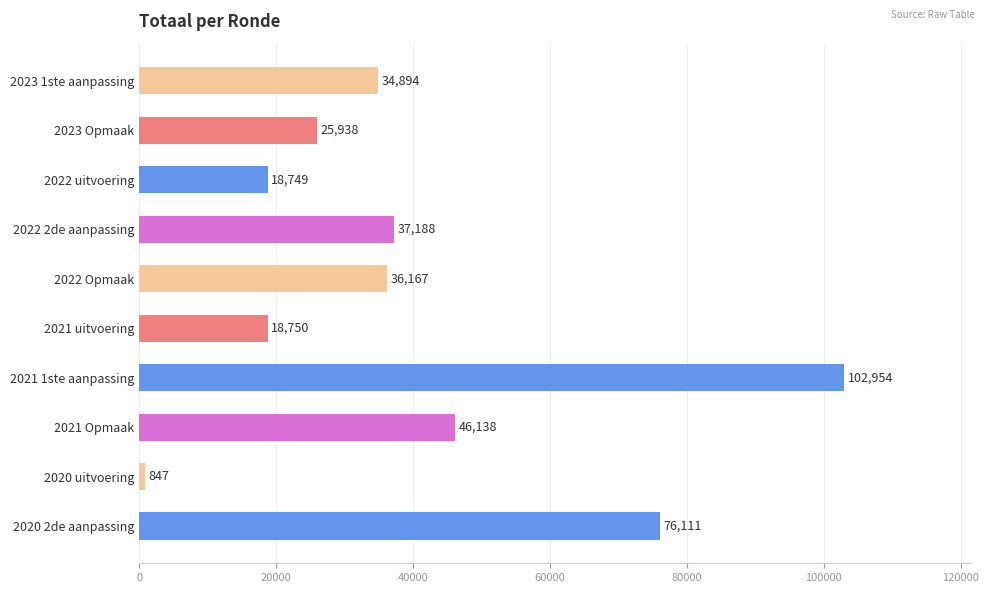

What is the difference between the maximum and second lowest values?

84205